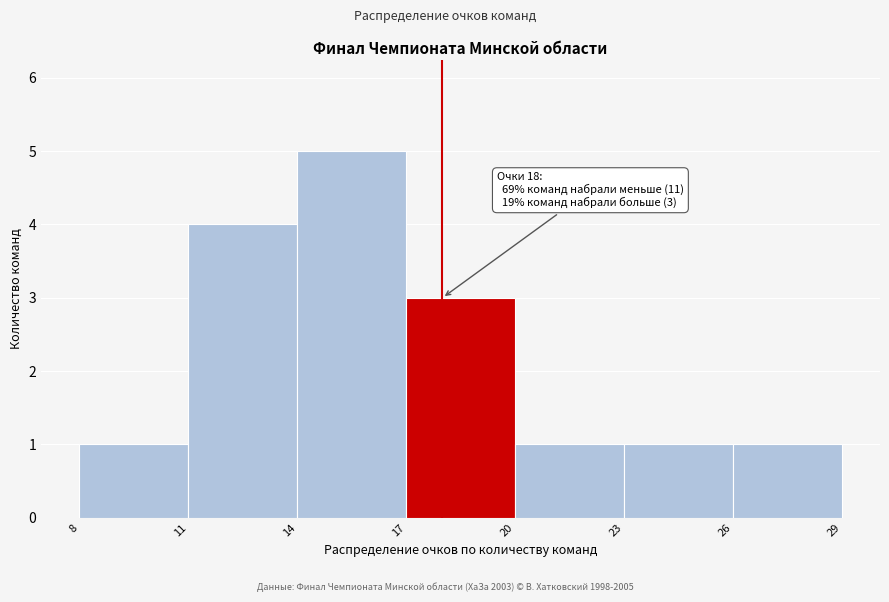

Over which range of the x-axis is the bar tallest?

14 to 17